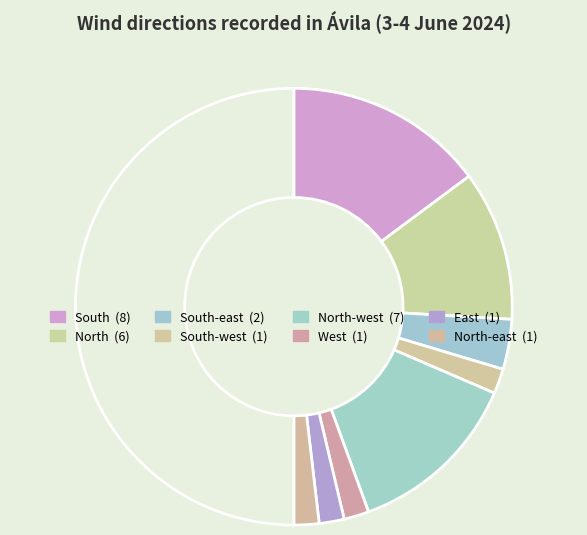

To the nearest percent, what is the difference between the largest and smallest slice percentages?

26%